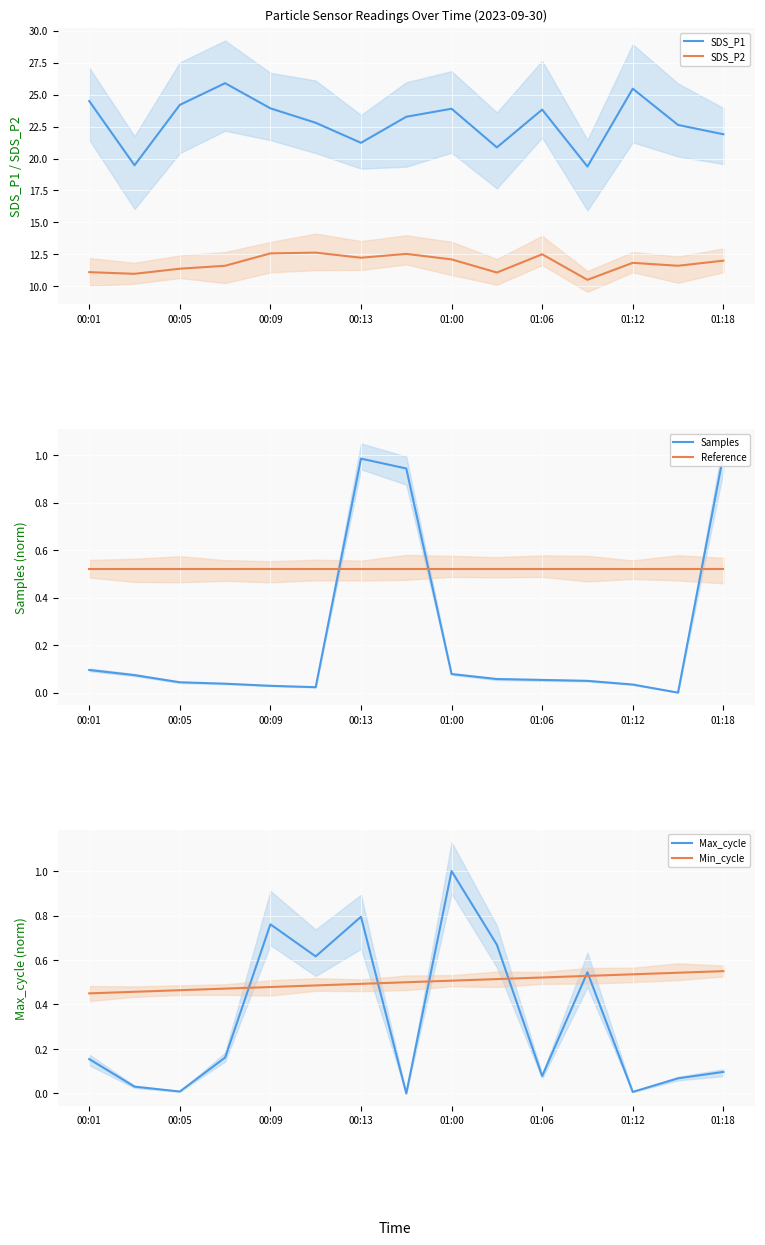

True or false: SDS_P2 and SDS_P1 intersect in this chart.

False